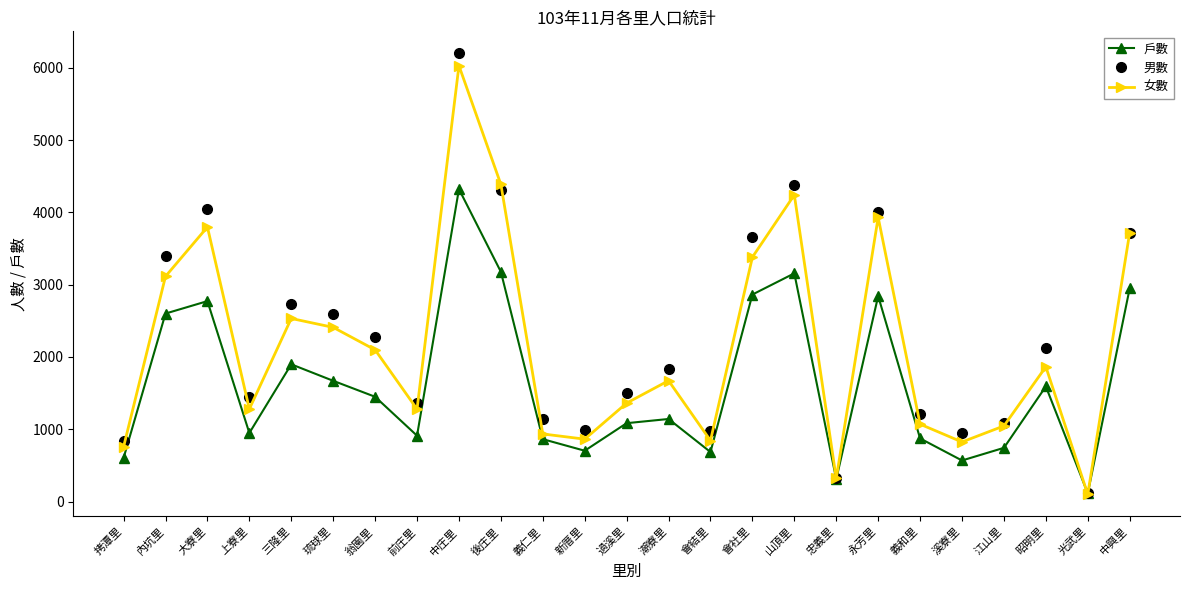

At which category does 男數 reach its first local valley?

上寮里